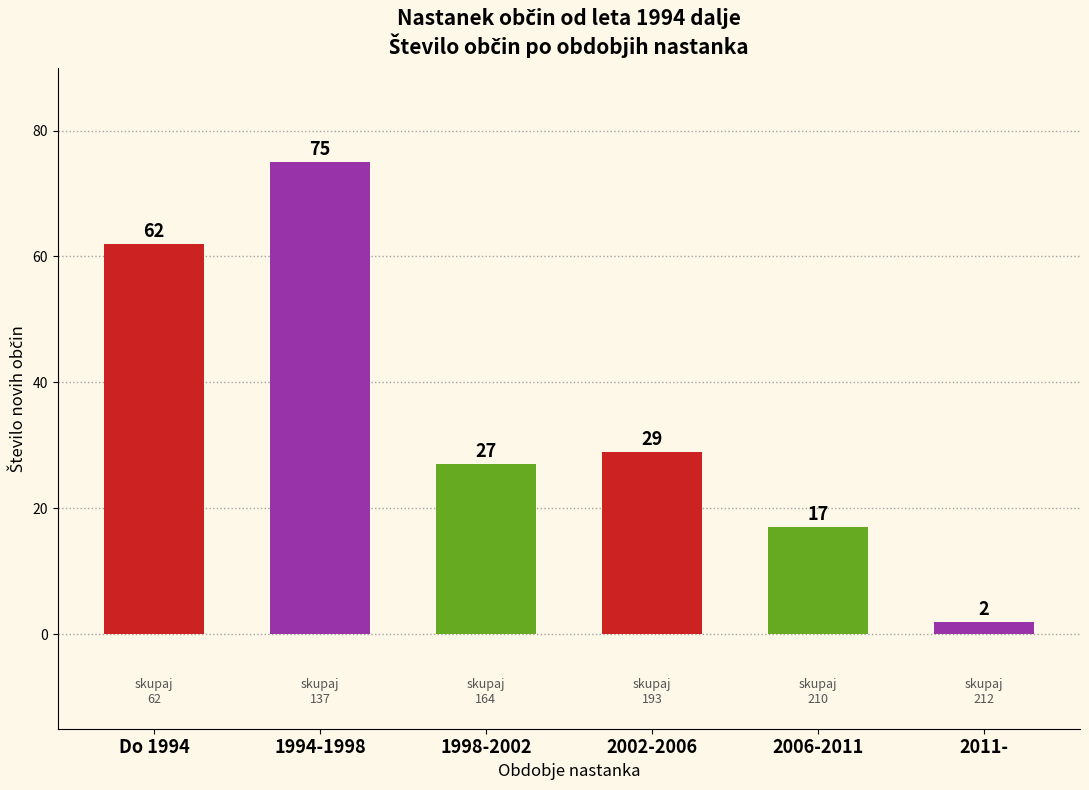

Reading left to right, transcribe all the data shown in this chart.

Do 1994=62	1994-1998=75	1998-2002=27	2002-2006=29	2006-2011=17	2011-=2